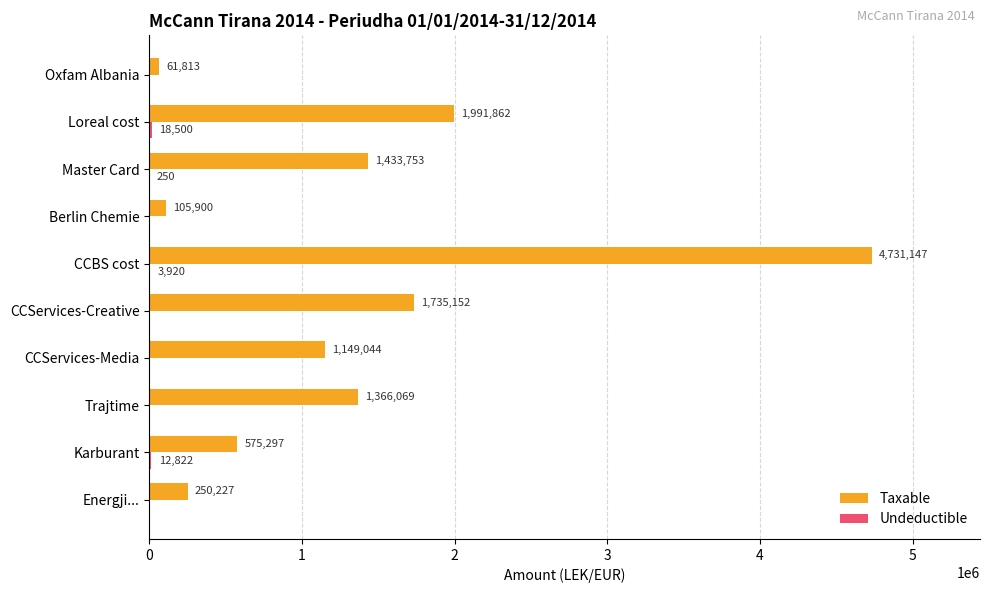

Count the number of data series in this chart.

2